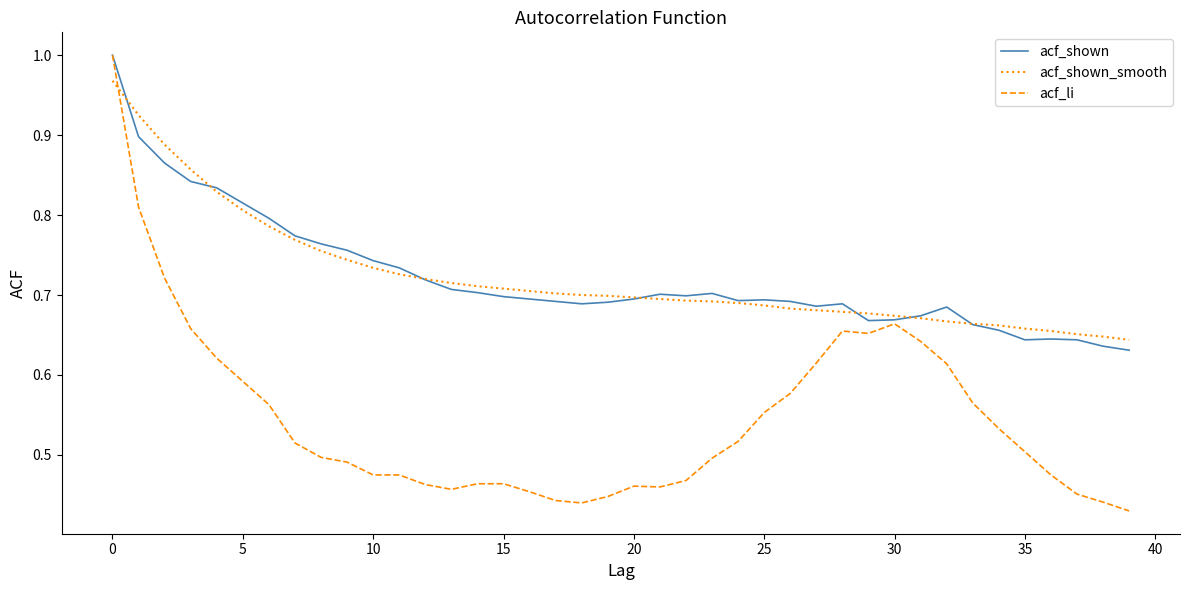

Which series has the widest spread of values?

acf_li